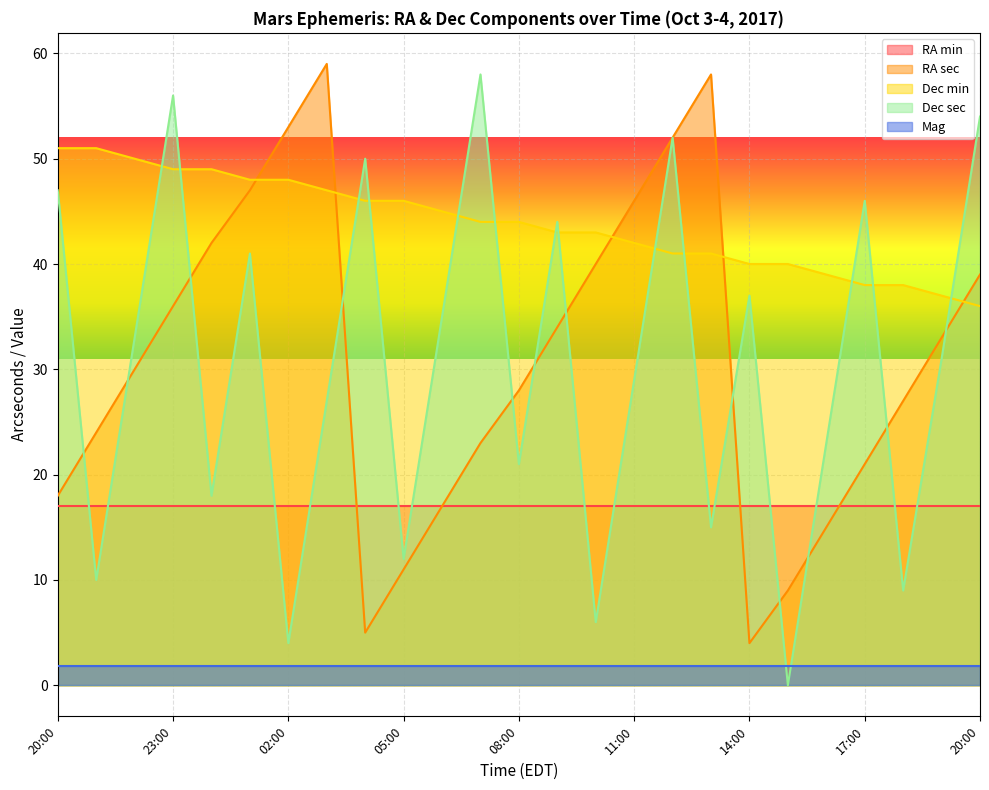

Which series has the widest spread of values?

Dec sec